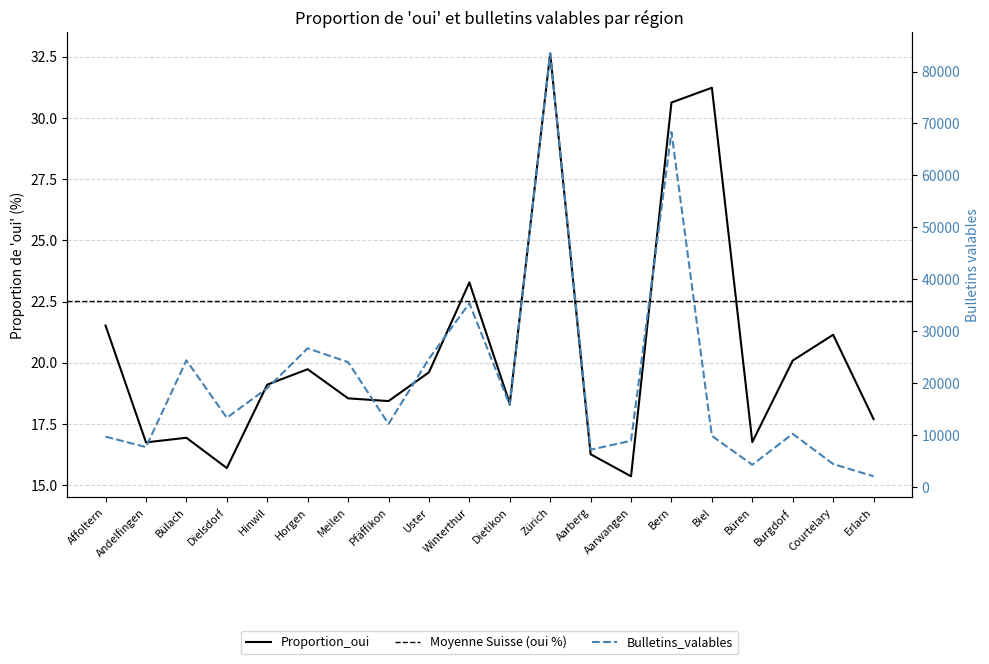

Which has a higher value, Winterthur or Aarberg?

Winterthur